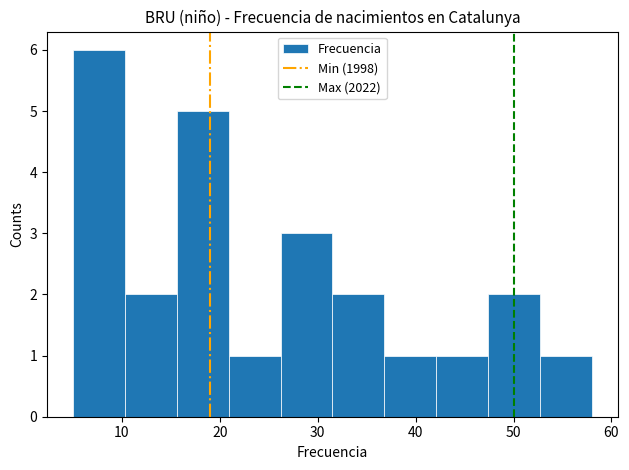

Which range on the x-axis has the tallest bar?

5.0 to 10.3